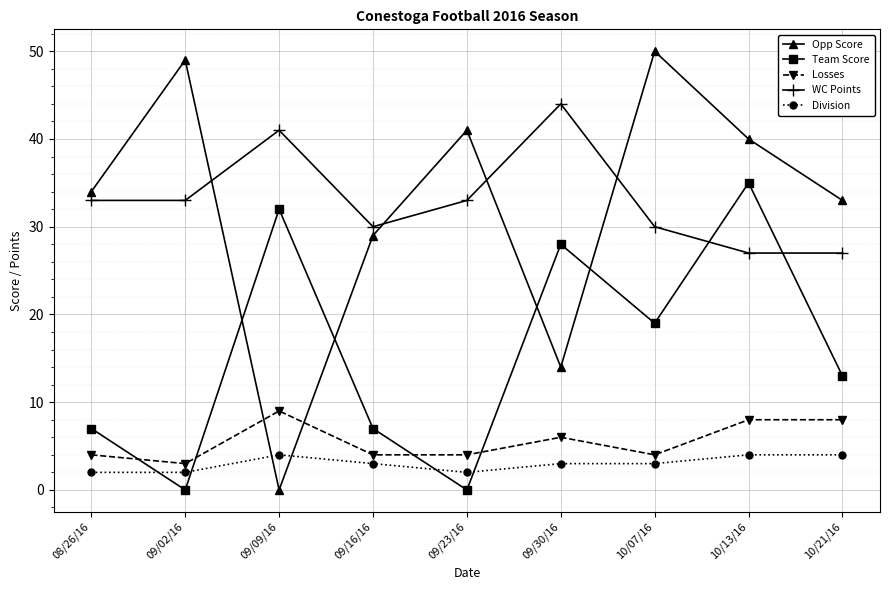

Is the value of Losses at 09/02/16 greater than the value of Division at 09/02/16?

Yes